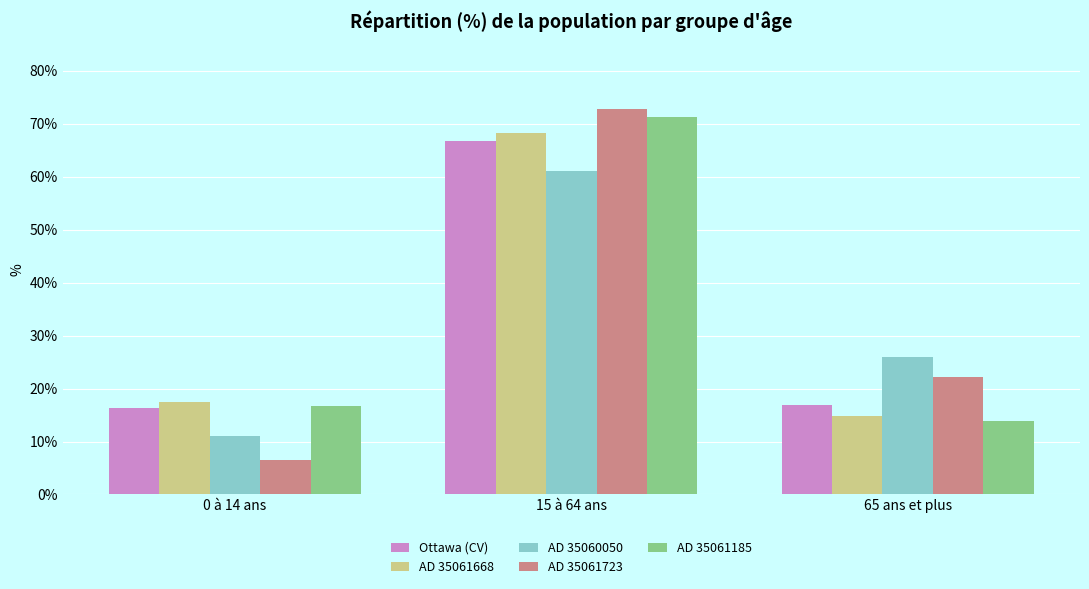

Which category has the highest value across all series?

15 à 64 ans